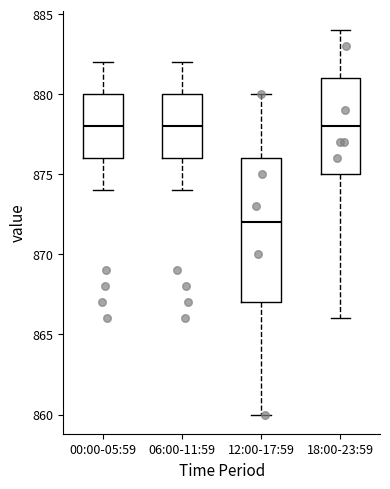

Which box is the tallest, from its lower edge to its upper edge?

12:00-17:59